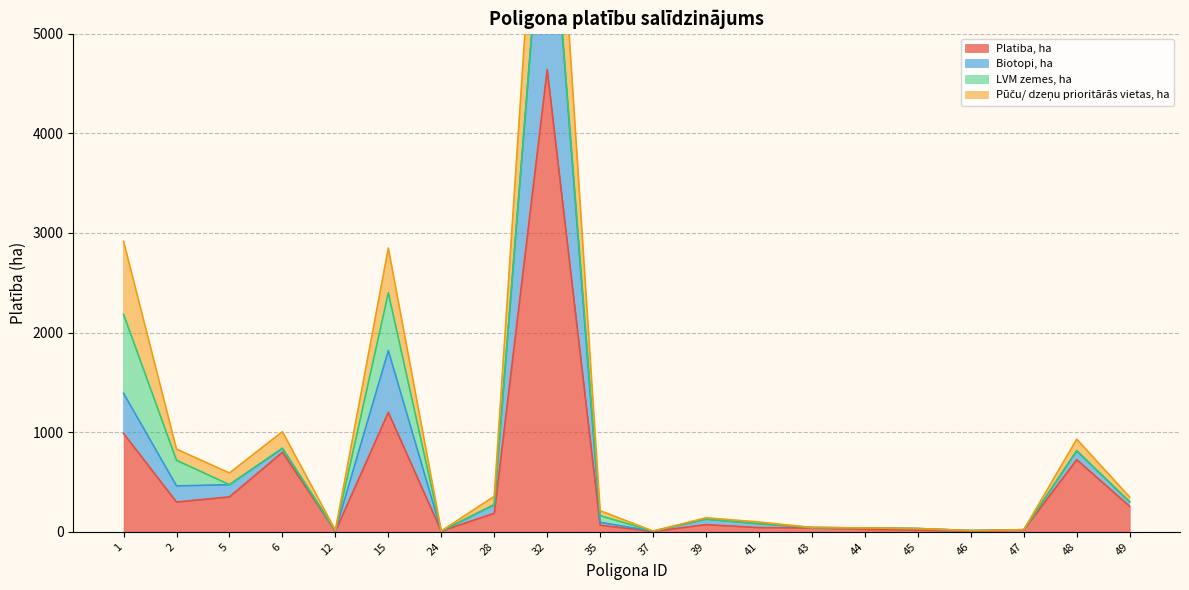

How many interior local peaks does the Pūču/ dzeņu prioritārās vietas, ha series have?

5